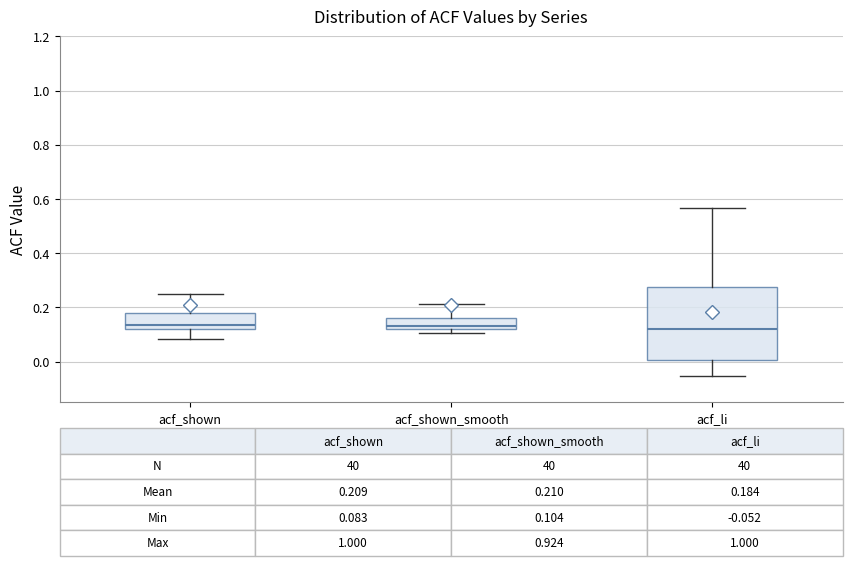

Which box is the tallest, from its lower edge to its upper edge?

acf_li